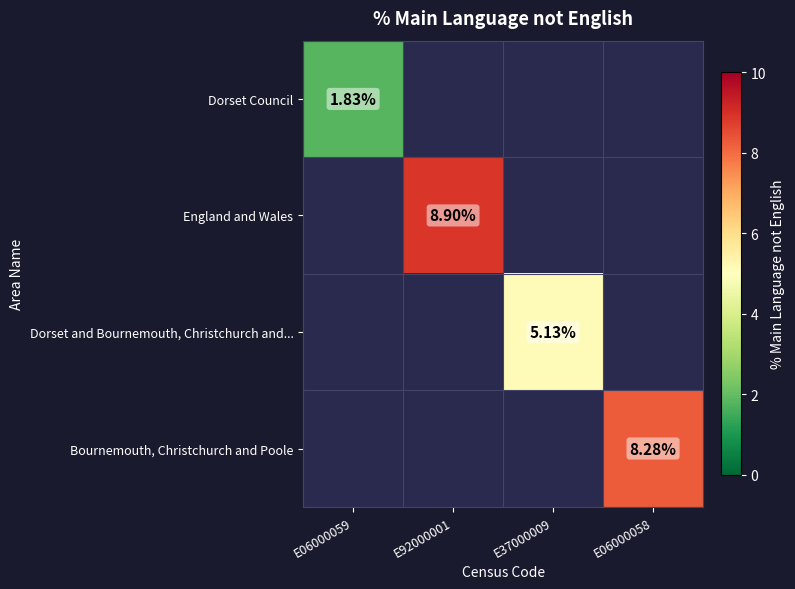

True or false: Dorset and Bournemouth, Christchurch and... has a value of 1.6 at E37000009.

False